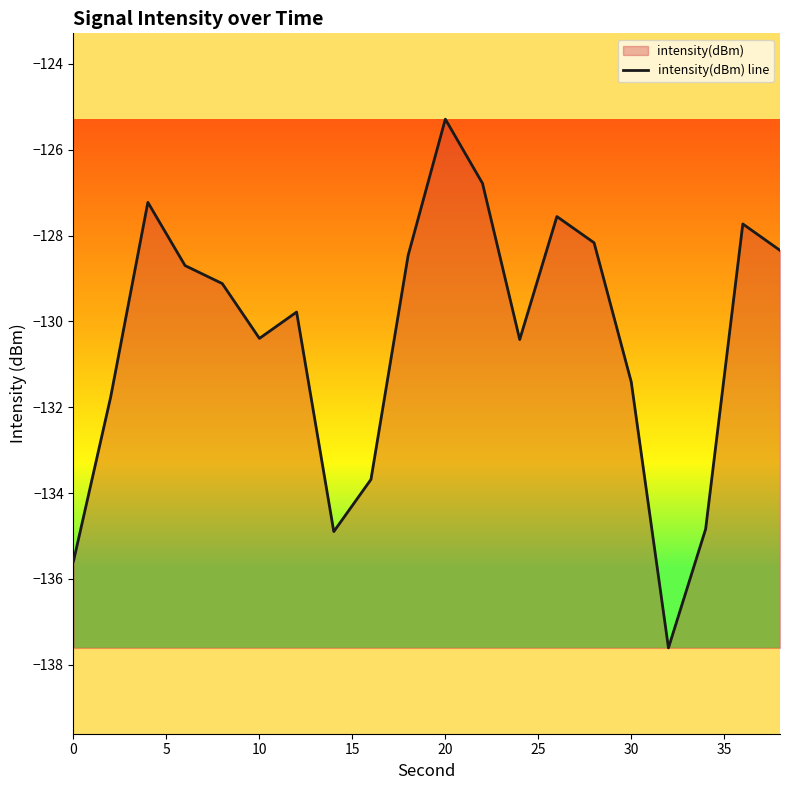

Which category has the highest value across all series?

20